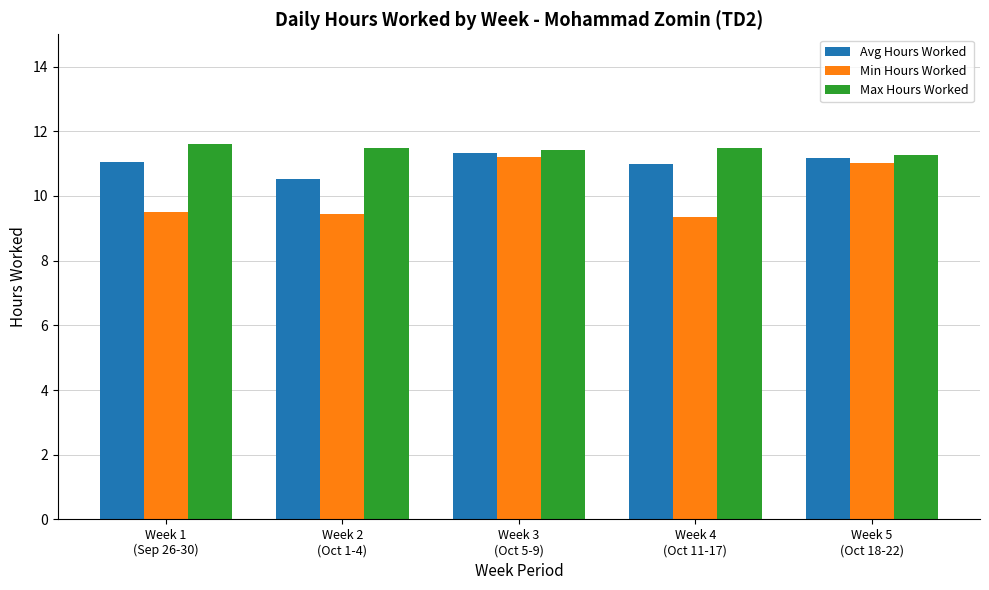

What are all the series names shown in the legend?

Avg Hours Worked, Min Hours Worked, Max Hours Worked